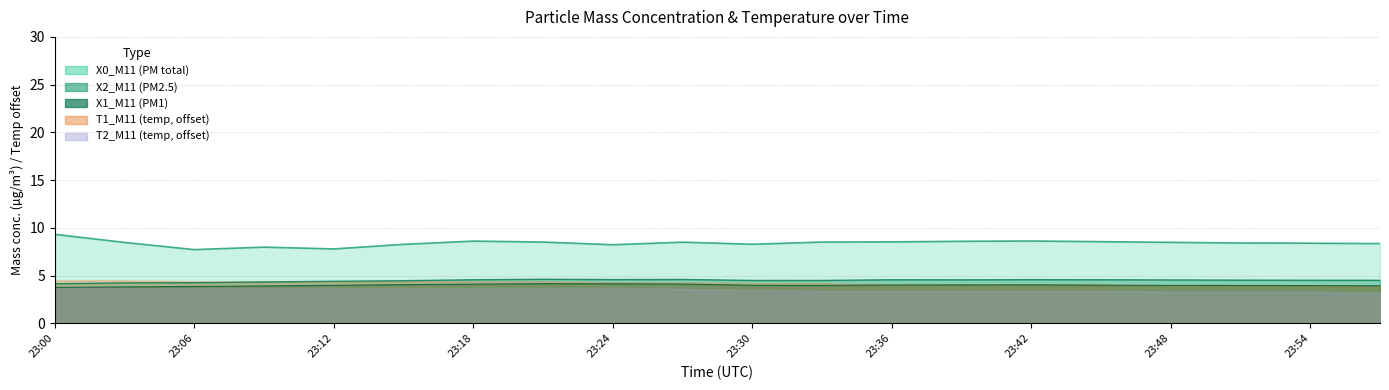

True or false: X1_M11 and X0_M11 intersect in this chart.

False